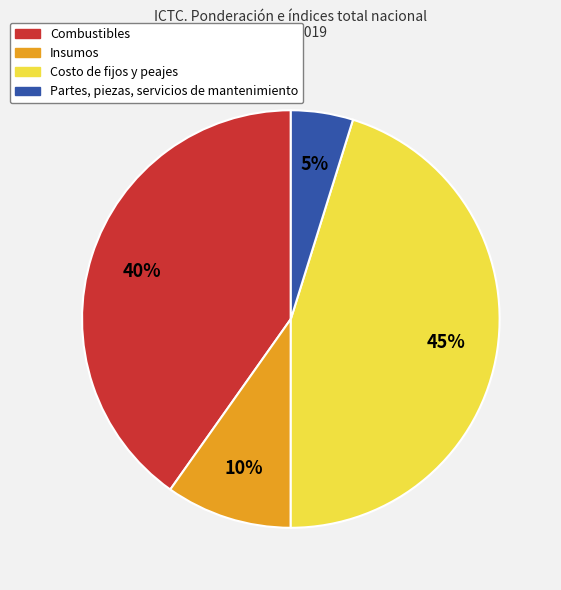

How many segments does this pie chart have?

4